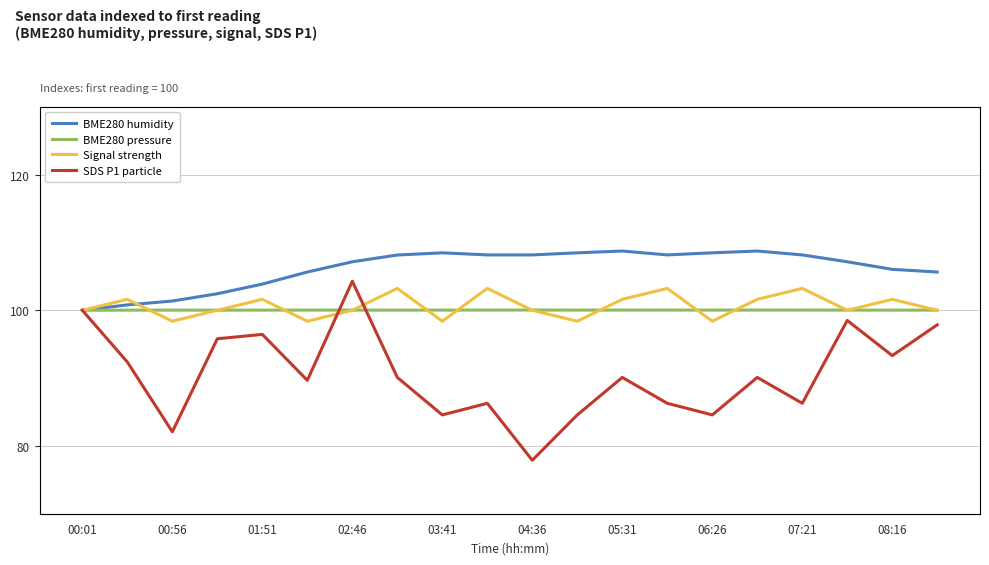

How many times do Signal strength and BME280 pressure cross each other?

13